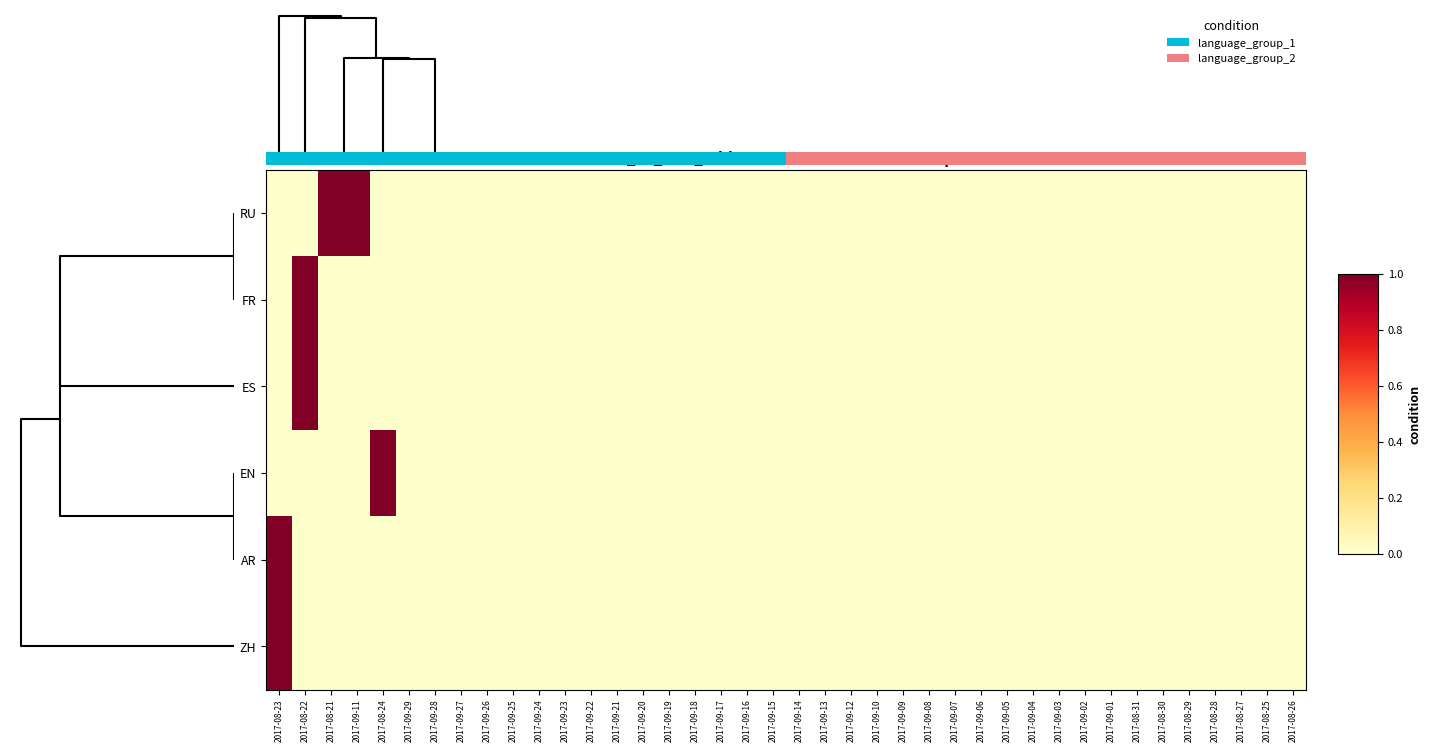

At how many categories does at least one series exceed 0?

5